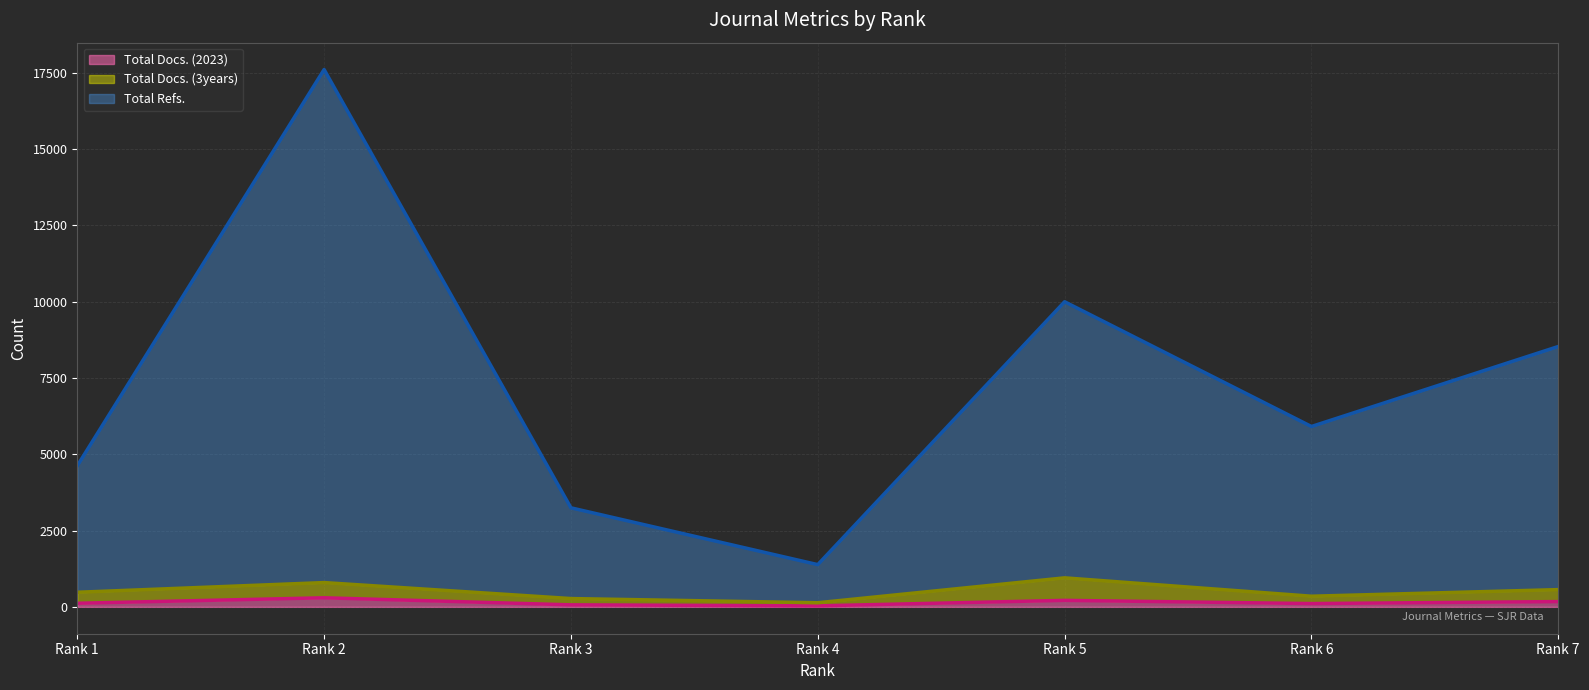

What is the total value across all series at Rank 5?

11164